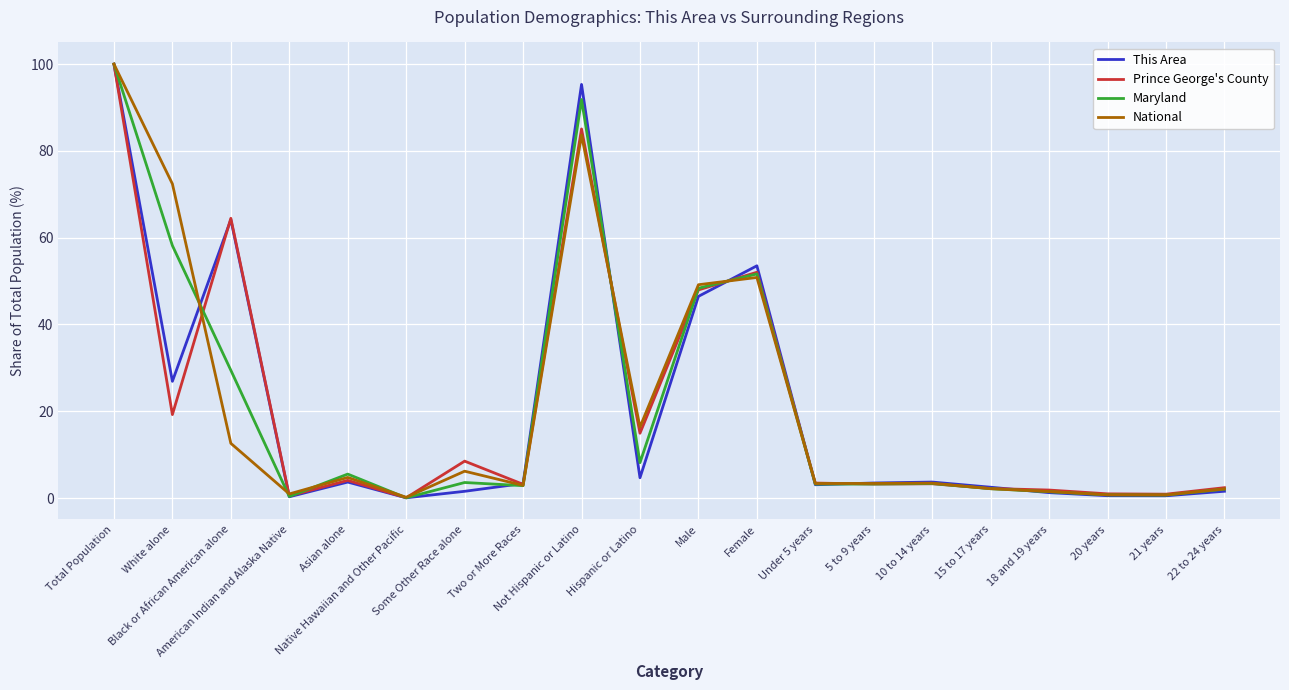

Is the value of Maryland at White alone greater than the value of Prince George's County at Male?

Yes